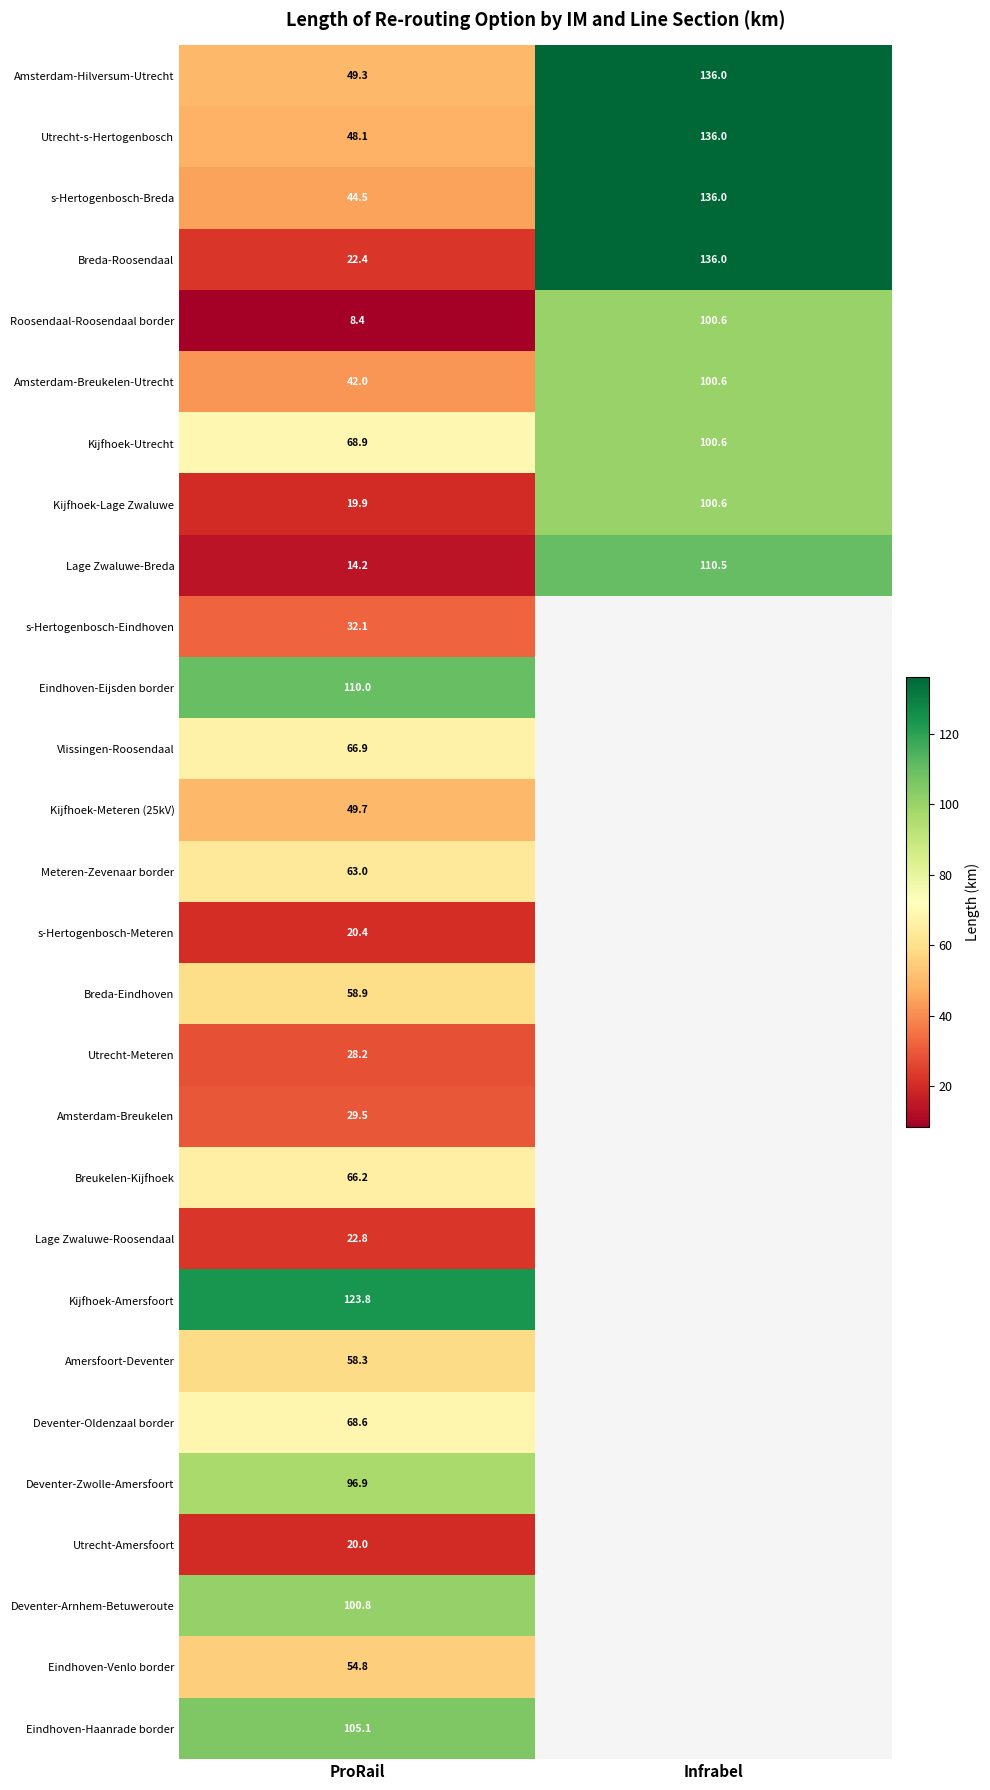

What is the difference between the maximum and minimum values in the Breda-Roosendaal series?

113.6